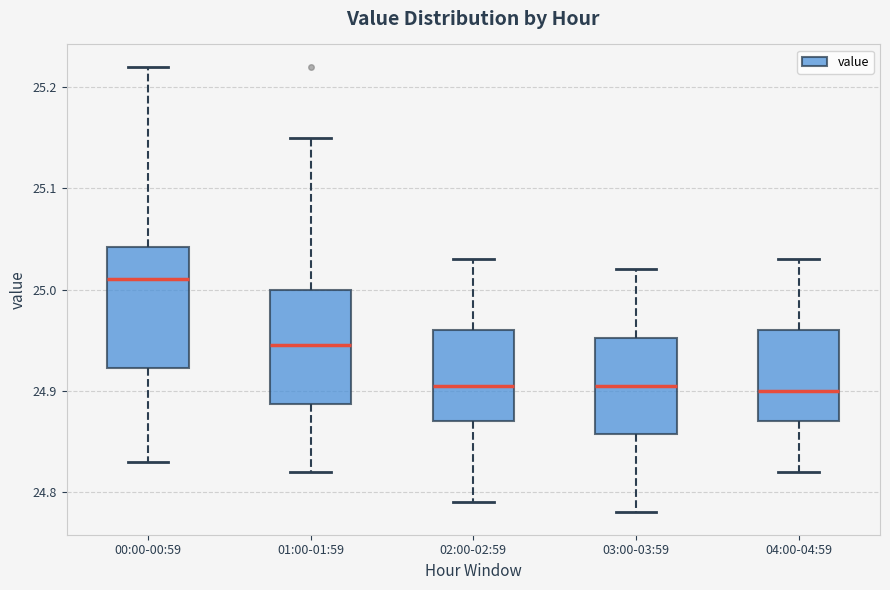

Reading left to right, transcribe this box plot: for each box, give where its median line is, the range the box spans, and where its two whiskers end, as read against the y-axis. The values are not printed on the chart, so give them approximately, as read against the axis.

00:00-00:59: median 25.01, box 24.92 to 25.04, whiskers 24.83 to 25.22
01:00-01:59: median 24.95, box 24.89 to 25.00, whiskers 24.82 to 25.15
02:00-02:59: median 24.91, box 24.87 to 24.96, whiskers 24.79 to 25.03
03:00-03:59: median 24.91, box 24.86 to 24.95, whiskers 24.78 to 25.02
04:00-04:59: median 24.90, box 24.87 to 24.96, whiskers 24.82 to 25.03